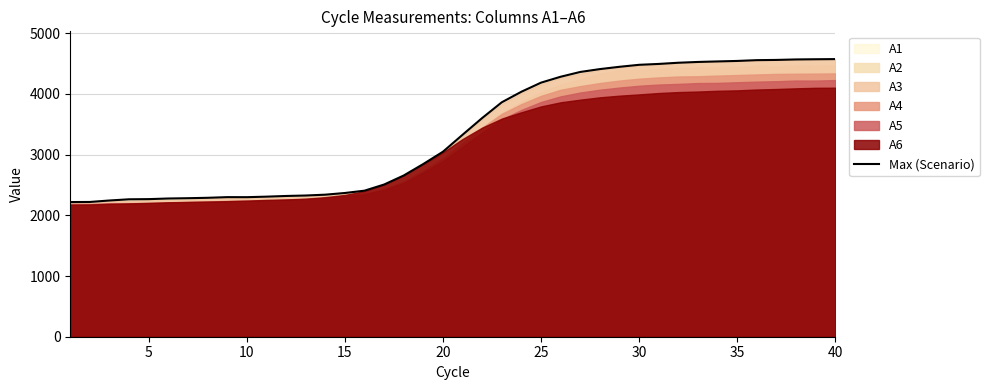

What is the average value?

3355.6